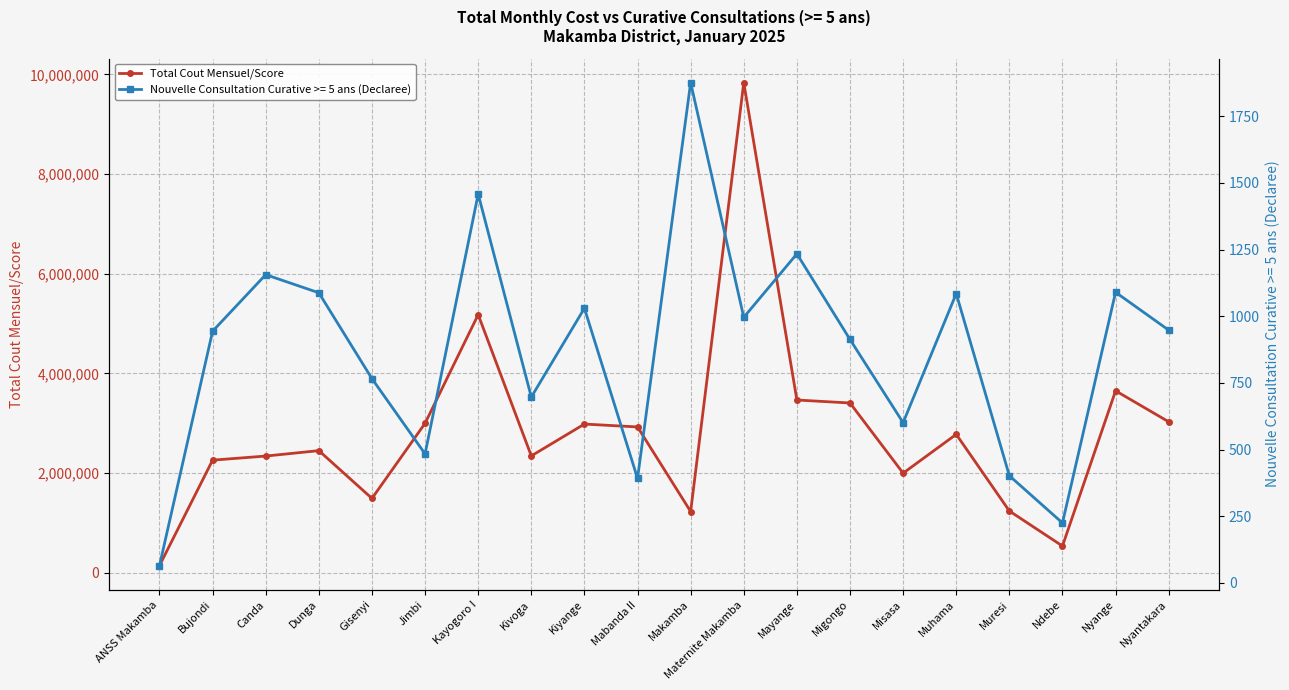

At which category does the chart reach its minimum across all series?

ANSS Makamba